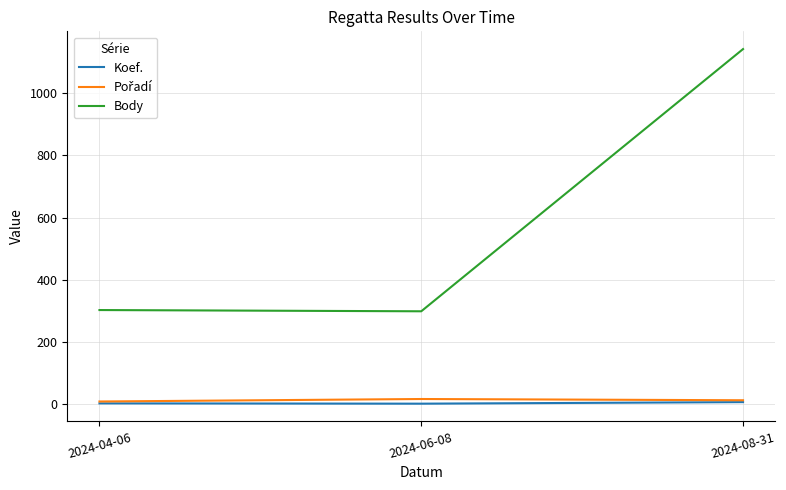

Between 2024-04-06 and 2024-08-31, which series saw the biggest shift?

Body